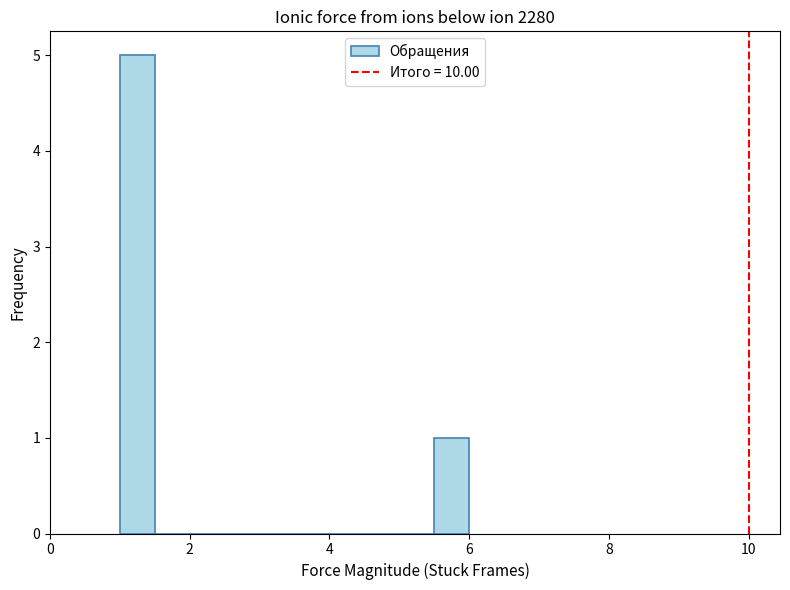

Around what value on the x-axis is the tallest bar? Give the approximate position of its centre, as read against the axis.

1.2